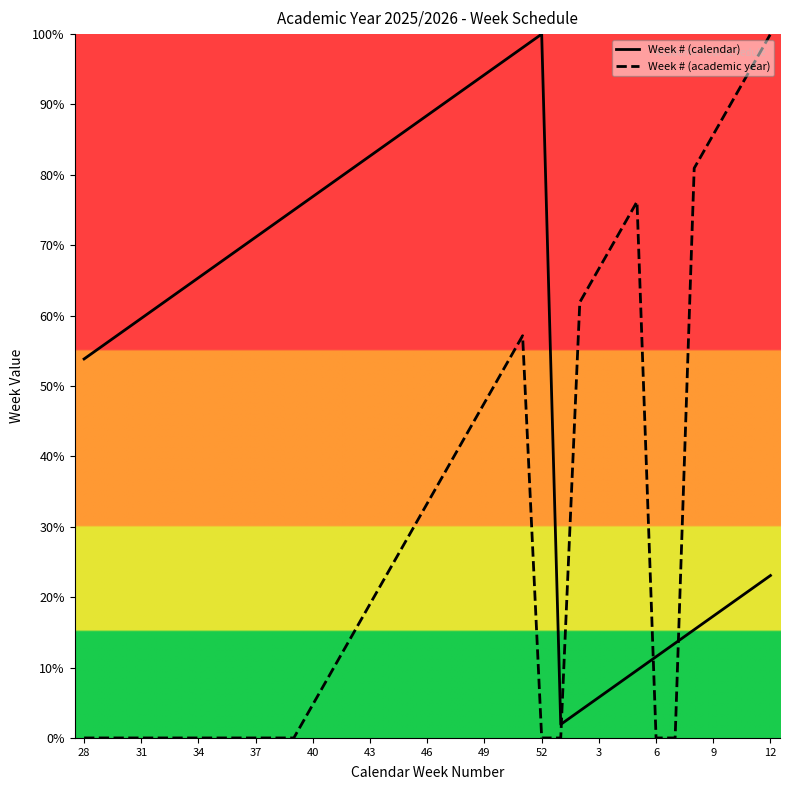

After their last crossing, which series has the higher values: Week # (calendar) or Week # (academic year)?

Week # (academic year)